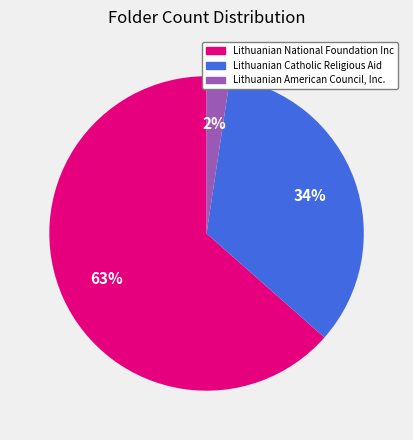

Count the number of slices in the pie.

3